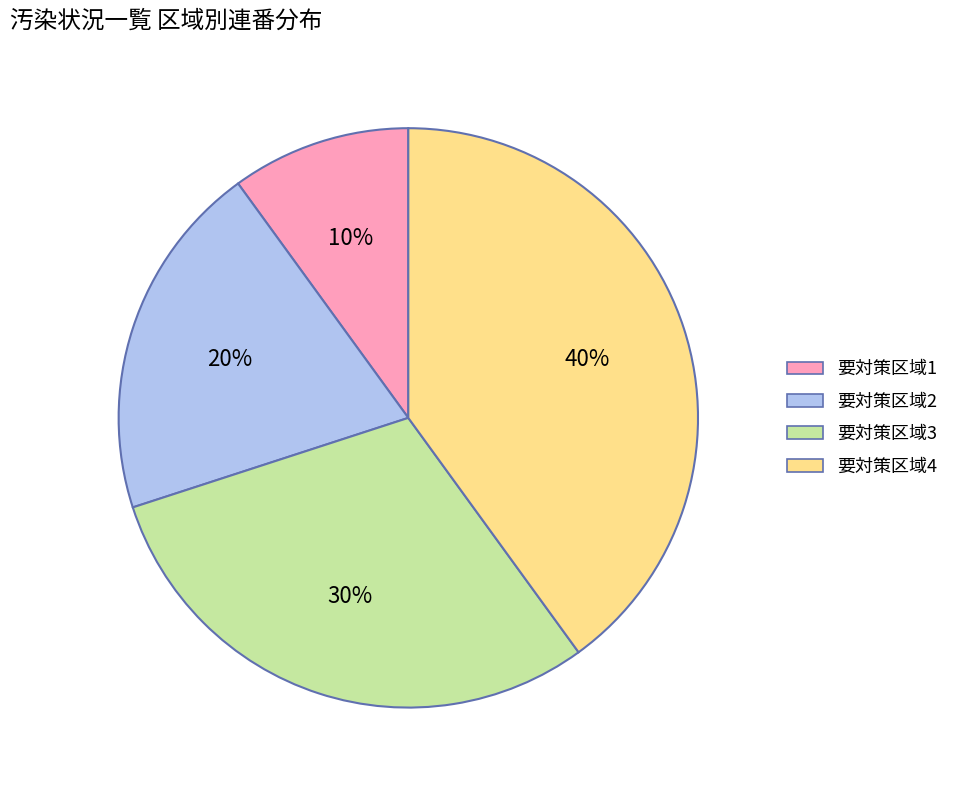

Is it true that 要対策区域1 is 1% of the pie?

False